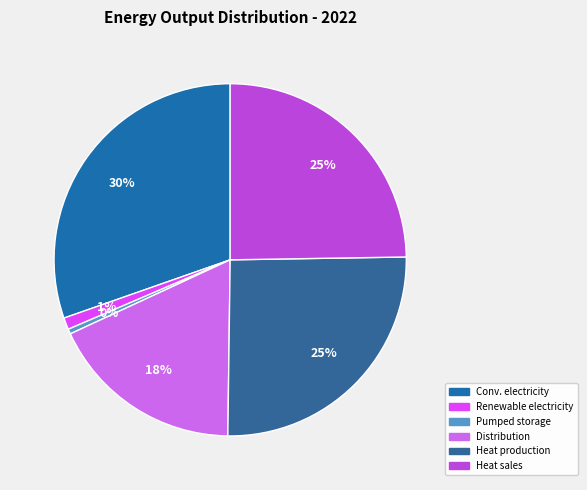

How many slices are in this pie chart?

6